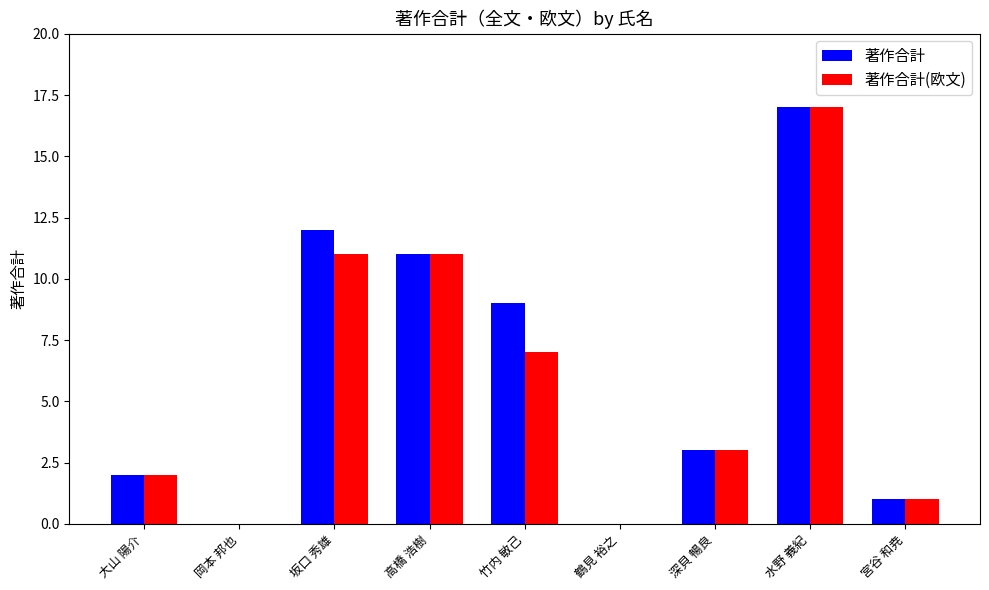

Does the chart contain stacked bars?

No